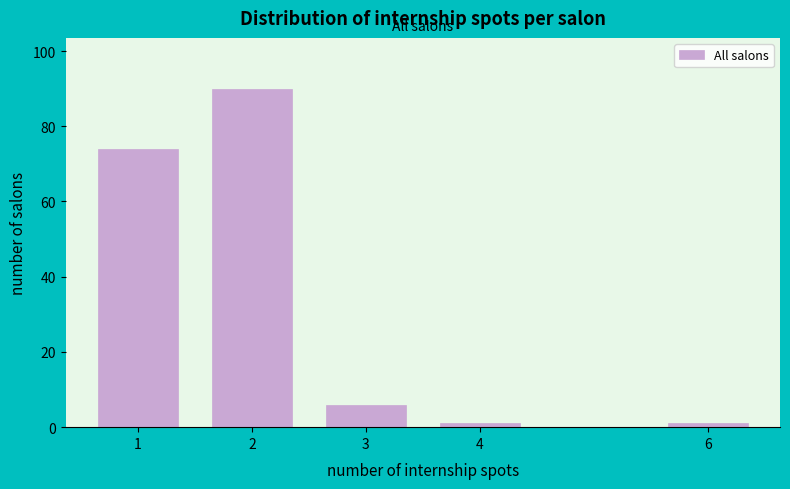

Reading left to right, list all the values displayed in this chart.

74	90	6	1	1